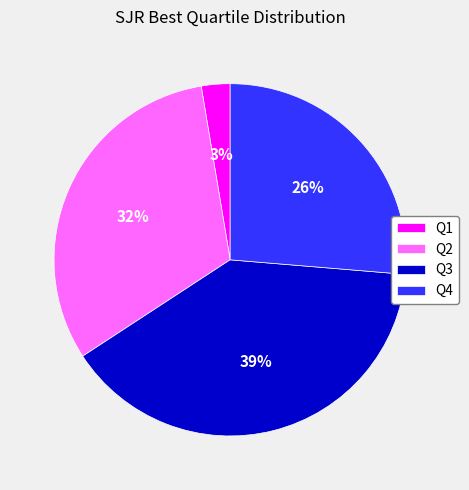

To the nearest percent, what portion does Q4 represent?

26%